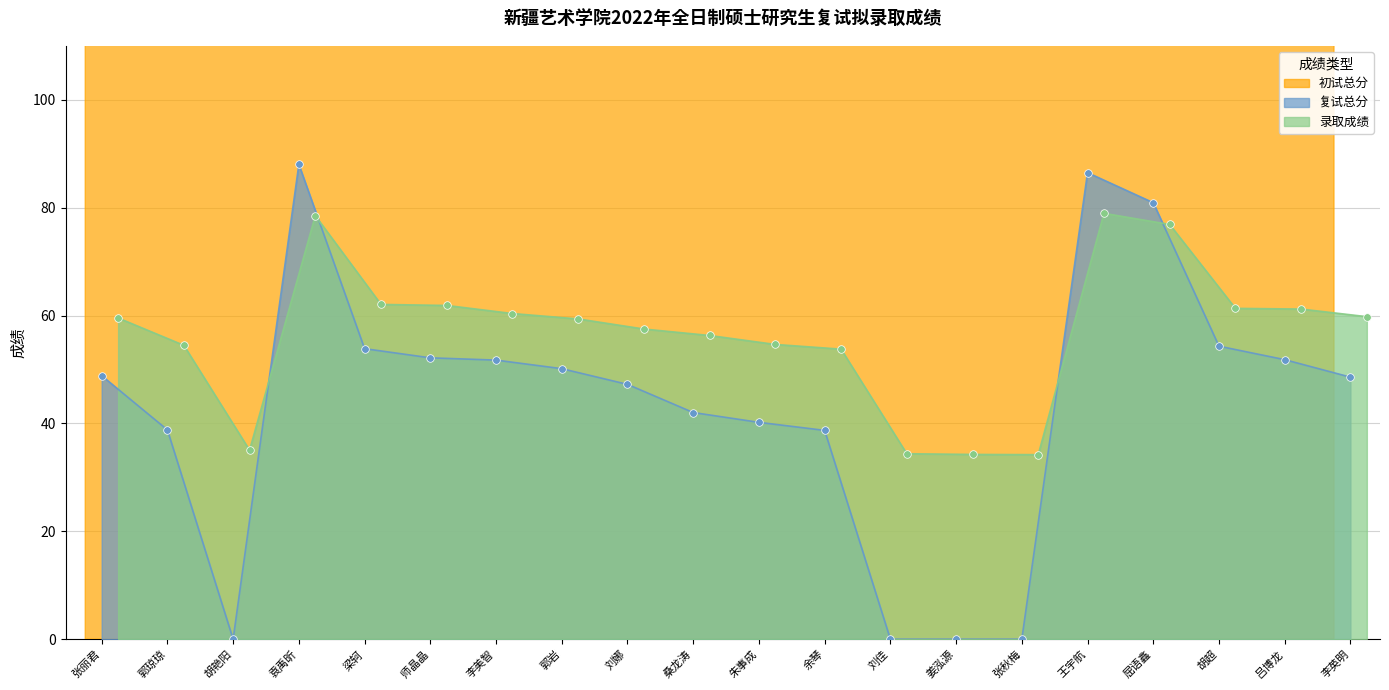

What is the highest value of the 复试总分 series?

88.0